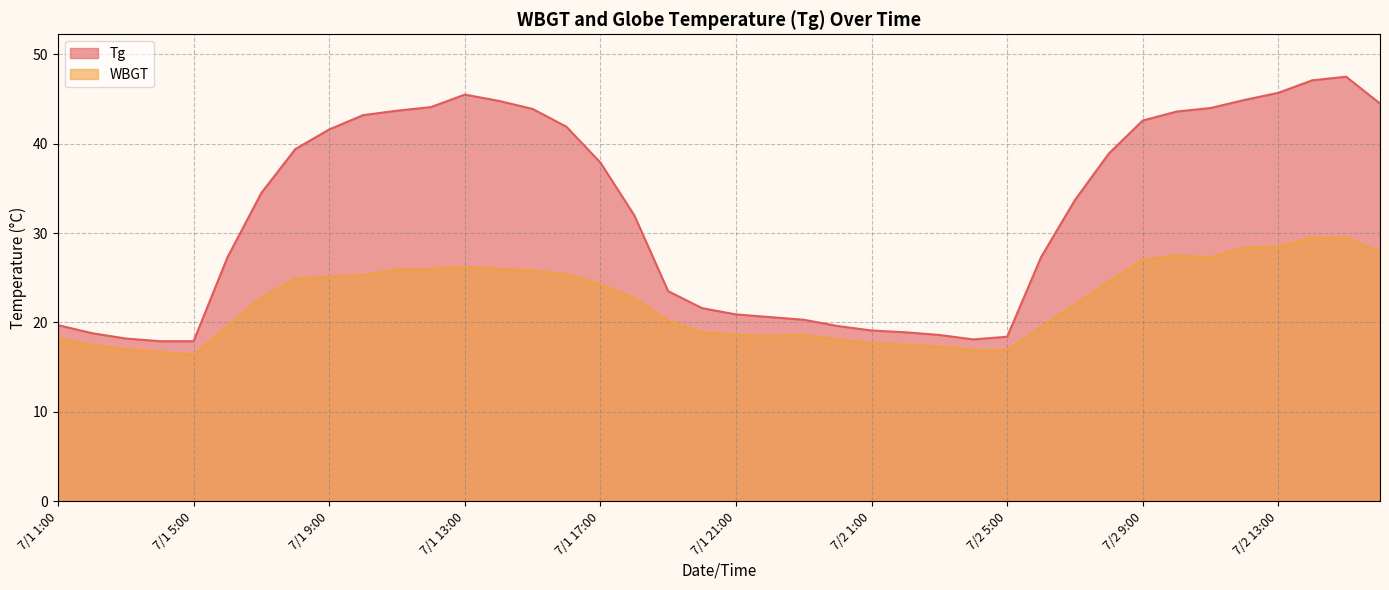

What is the smallest value displayed?

16.4